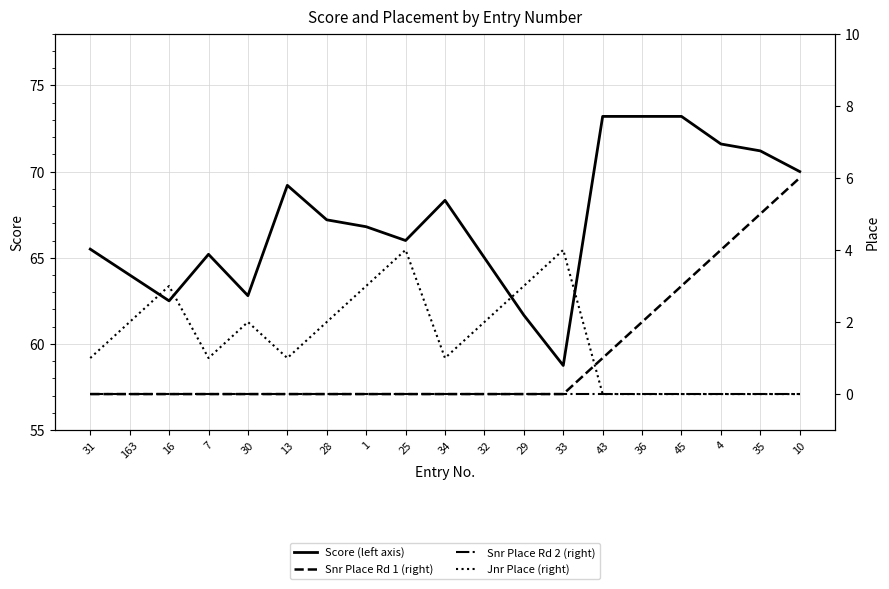

Reading left to right, transcribe all the data shown in this chart.

Score (left axis): 65.5	64.0	62.5	65.2	62.8	69.2	67.2	66.8	66.0	68.3	65.0	61.7	58.8	73.2	73.2	73.2	71.6	71.2	70.0
Snr Place Rd 1 (right): 0.0	0.0	0.0	0.0	0.0	0.0	0.0	0.0	0.0	0.0	0.0	0.0	0.0	1.0	2.0	3.0	4.0	5.0	6.0
Snr Place Rd 2 (right): 0.0	0.0	0.0	0.0	0.0	0.0	0.0	0.0	0.0	0.0	0.0	0.0	0.0	0.0	0.0	0.0	0.0	0.0	0.0
Jnr Place (right): 1.0	2.0	3.0	1.0	2.0	1.0	2.0	3.0	4.0	1.0	2.0	3.0	4.0	0.0	0.0	0.0	0.0	0.0	0.0